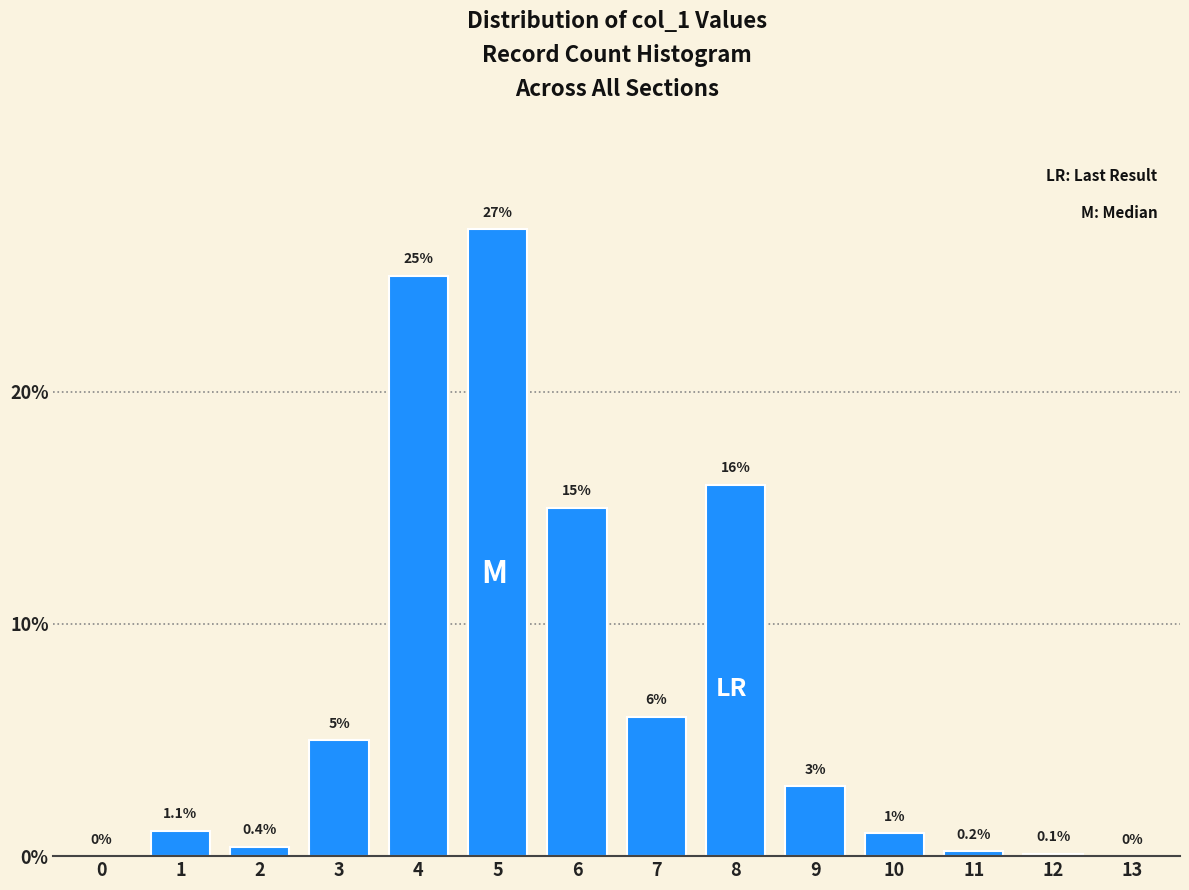

Reading right to left, transcribe all the data shown in this chart.

13=0.0	12=0.1	11=0.2	10=1.0	9=3.0	8=16.0	7=6.0	6=15.0	5=27.0	4=25.0	3=5.0	2=0.4	1=1.1	0=0.0